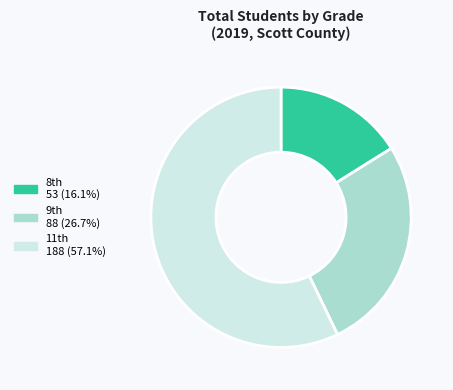

What is the largest slice in the pie chart?

11th